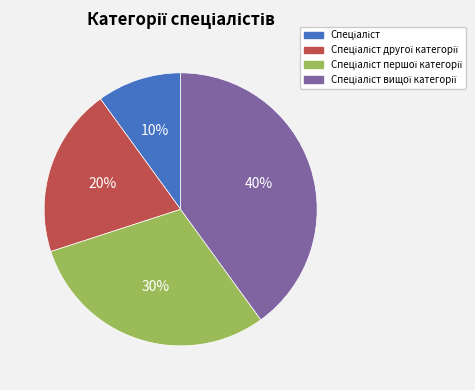

Is there any slice that represents more than half of the pie?

No